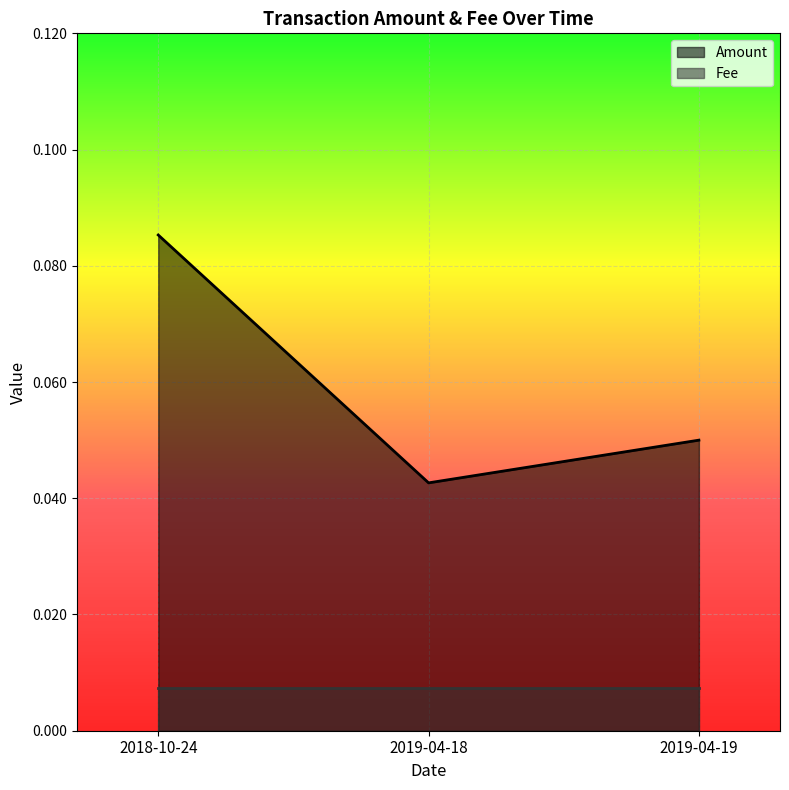

Where is the data nearest to the value 0?

2019-04-18